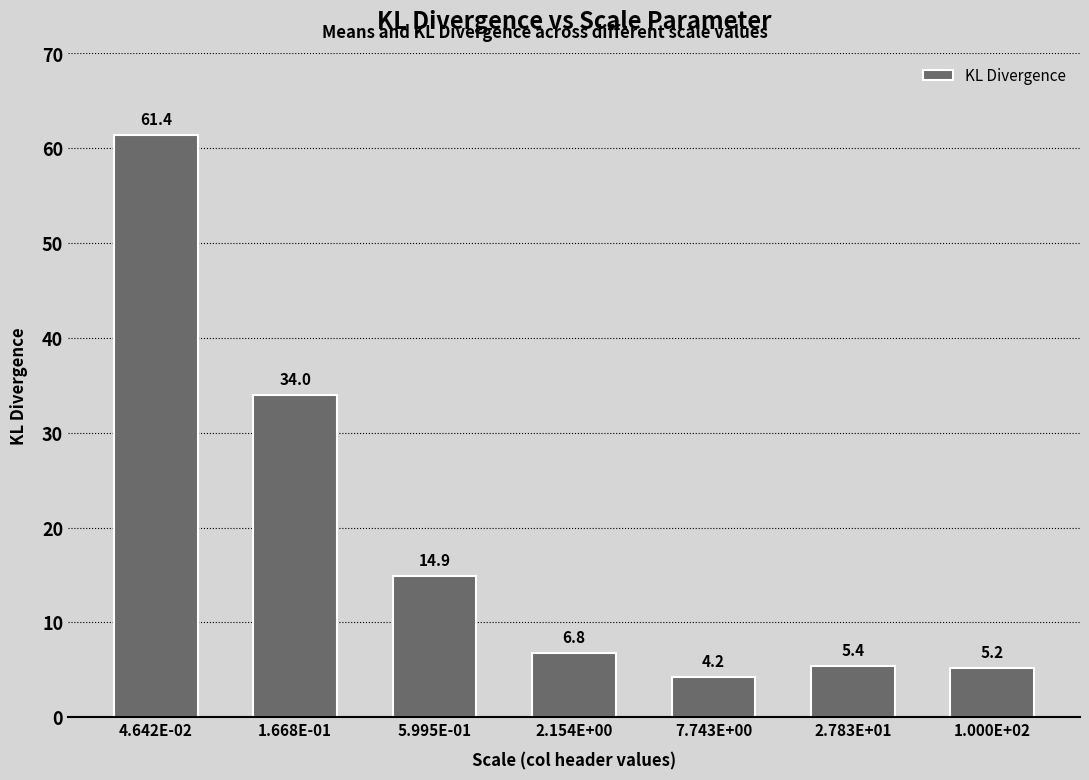

What is the label of the 1st bar from the left?

4.642E-02